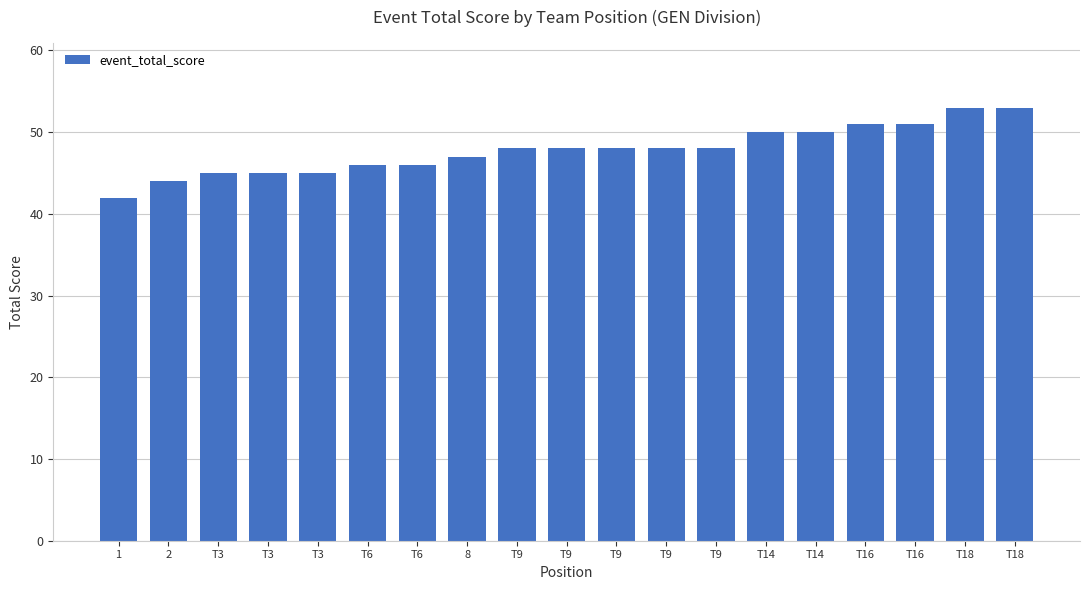

List the labels in order of value, largest first.

T18, T18, T16, T16, T14, T14, T9, T9, T9, T9, T9, 8, T6, T6, T3, T3, T3, 2, 1